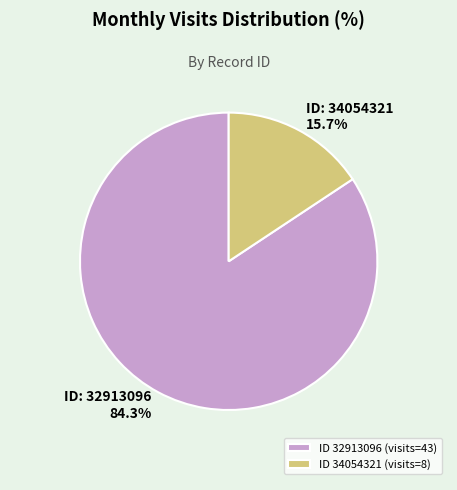

To the nearest percent, what is the difference between the largest and smallest slice percentages?

69%